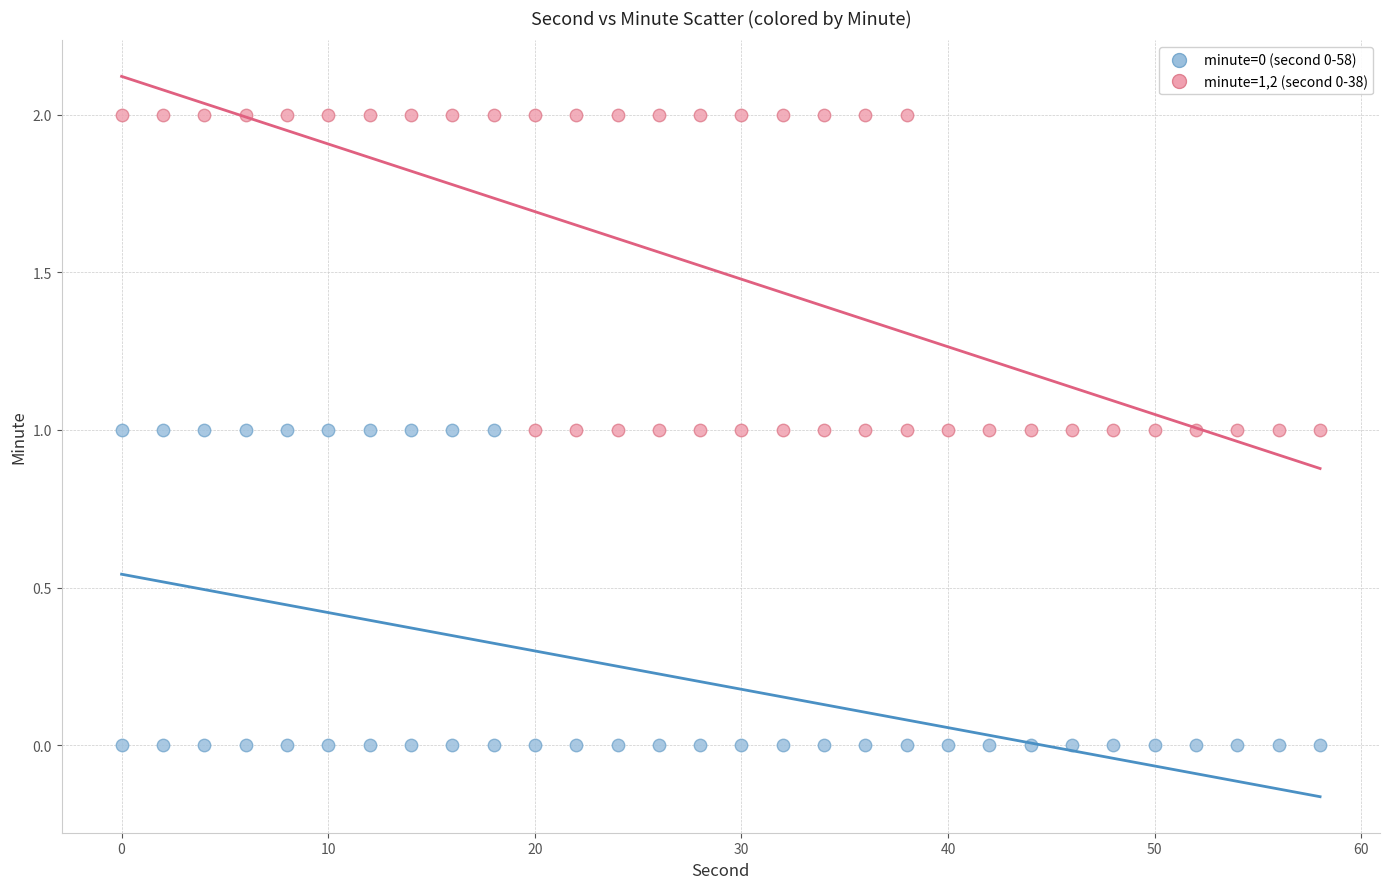

Which series contains the lowest Y value?

minute=0 (second 0-58)